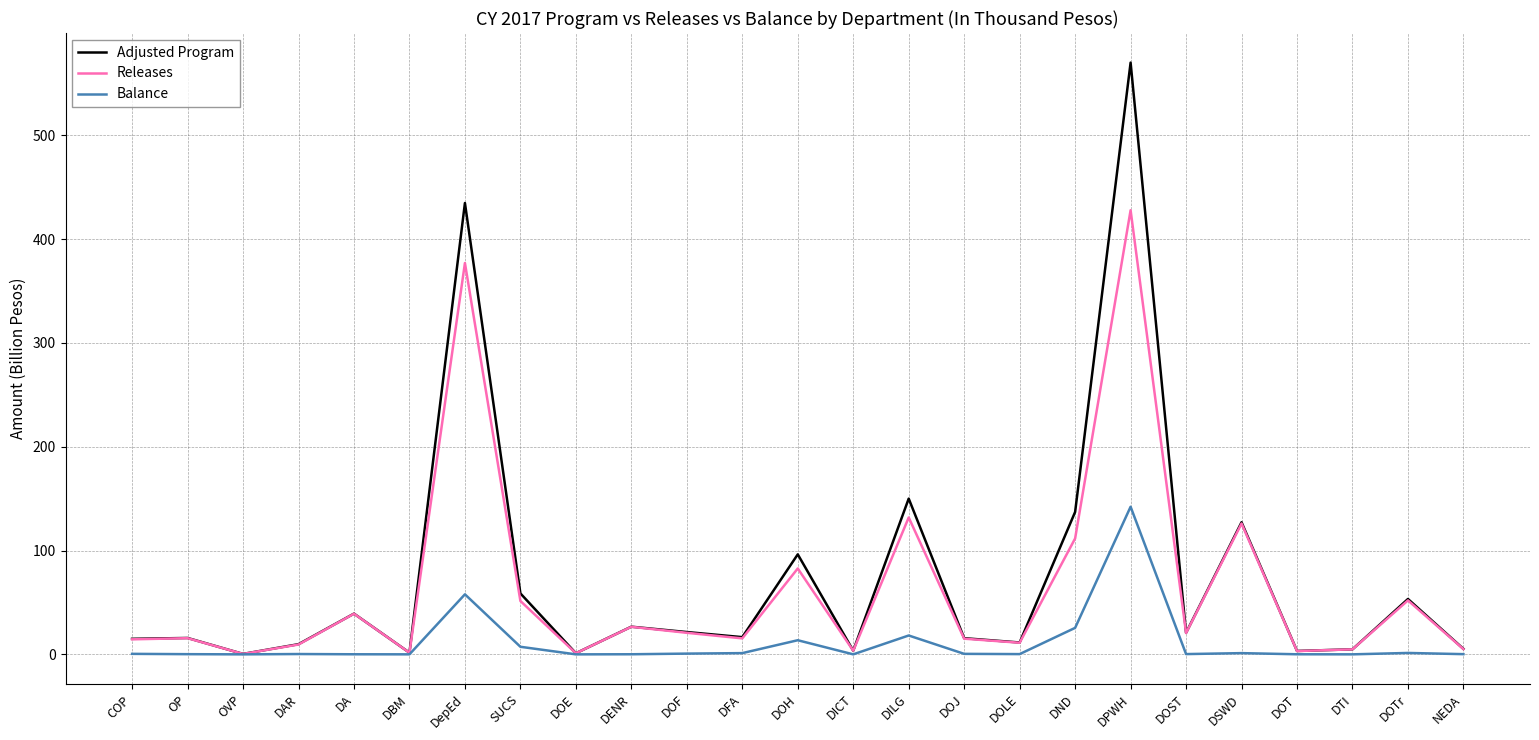

Is this an area chart (filled region under the line)?

No